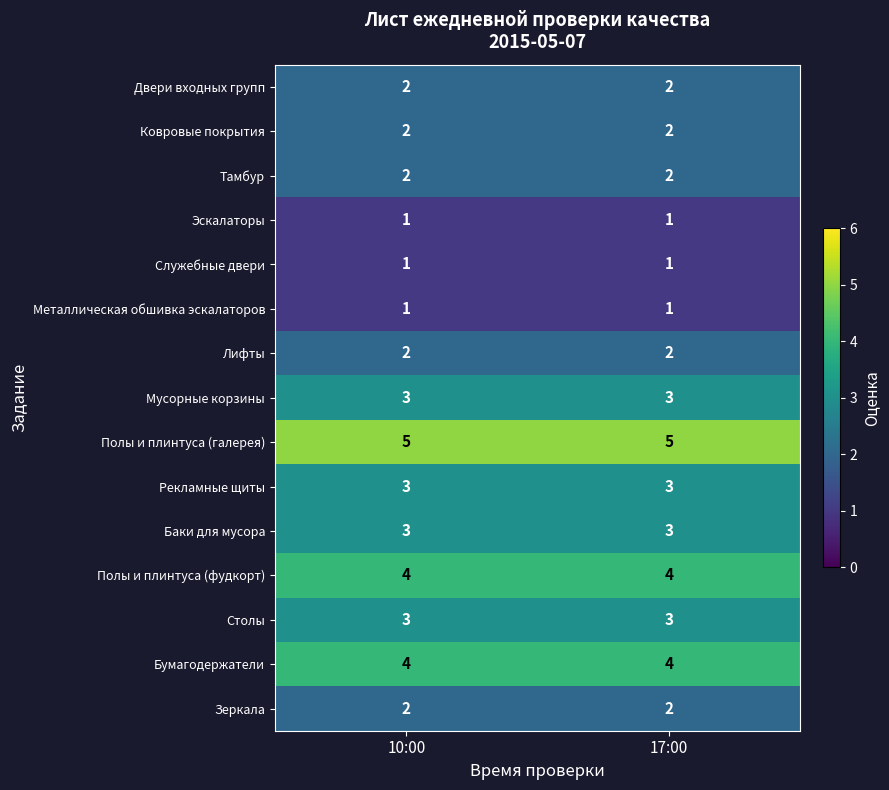

The value of Рекламные щиты at 10:00 is 5. True or false?

False